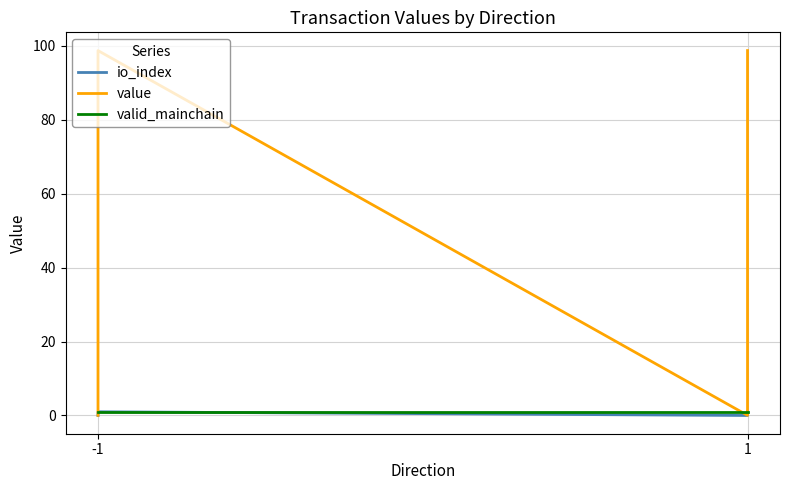

True or false: valid_mainchain and io_index intersect in this chart.

False